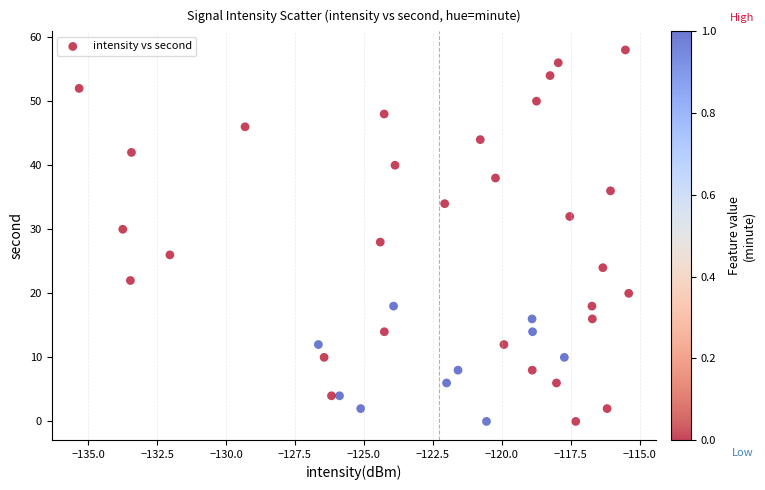

What is the range of Y values (max minus min)?

58